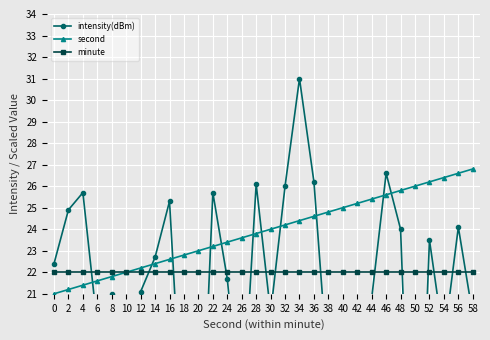

True or false: minute has a value of 22.0 at 36.

True